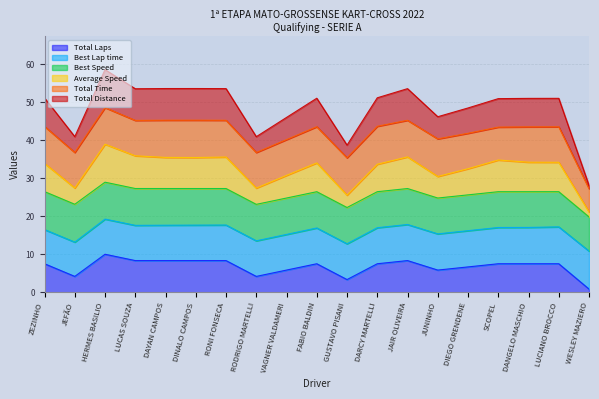

Does the chart display data point markers on the line(s)?

No